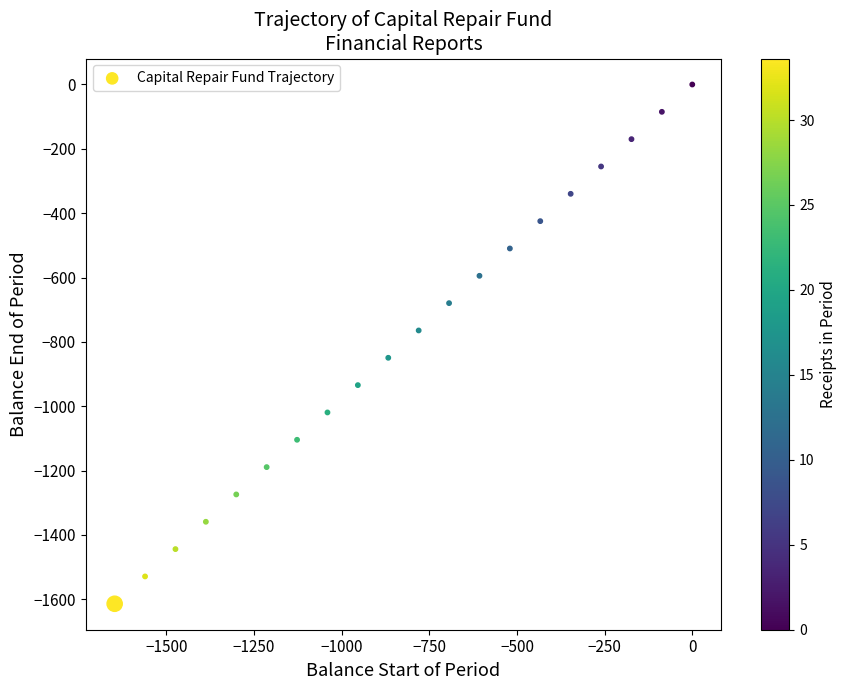

What is the range of X values (max minus min)?

1647.7